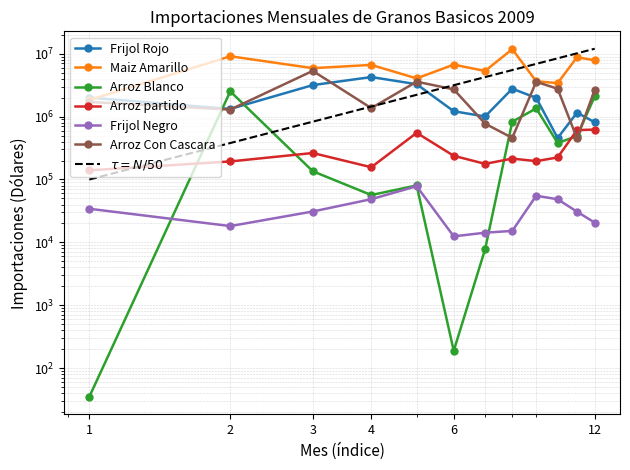

What is the value of the Arroz Blanco point at the 9th from the left?

1352226.5